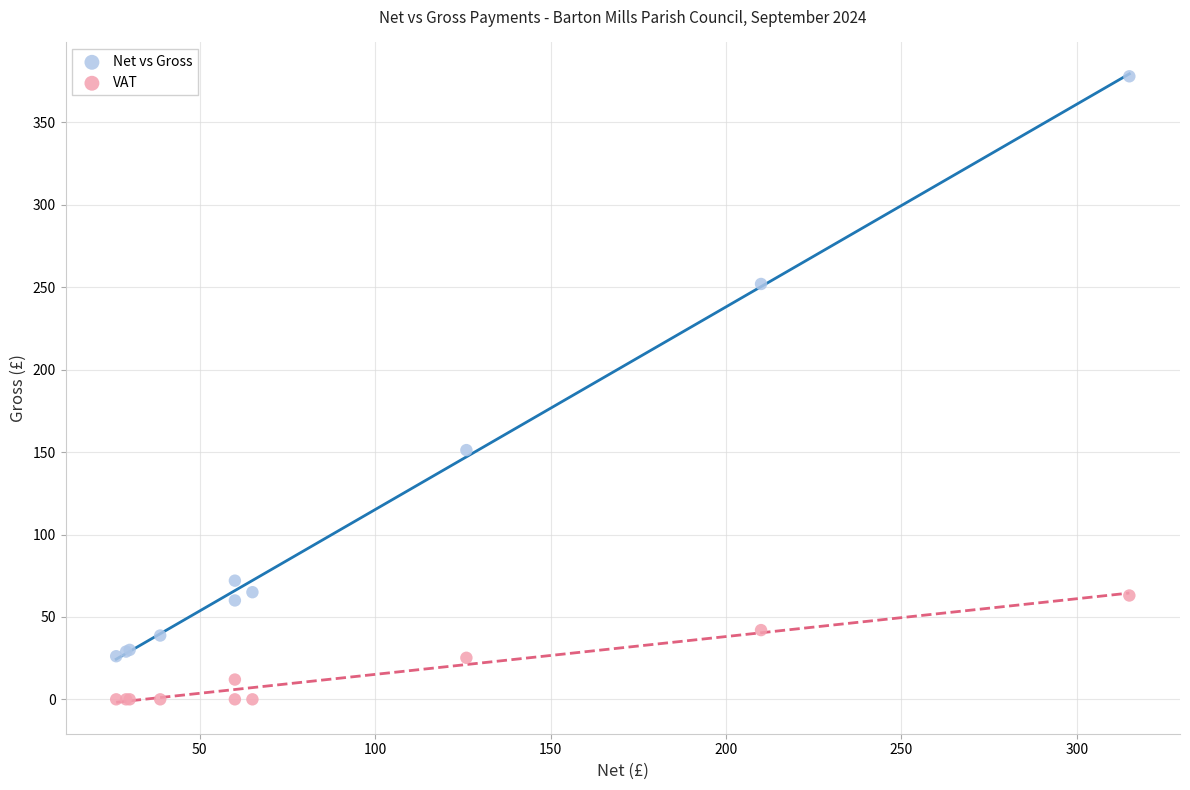

Which series reaches the maximum Y coordinate?

Net vs Gross